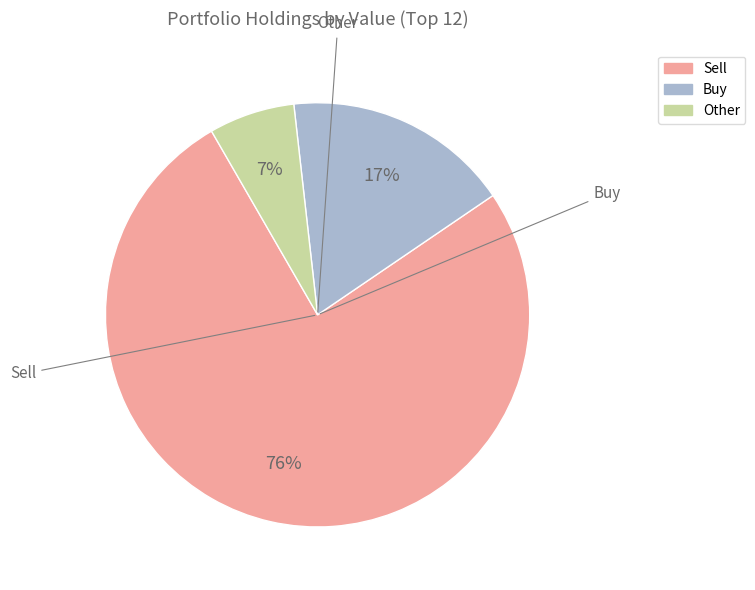

Is there any slice that represents more than half of the pie?

Yes